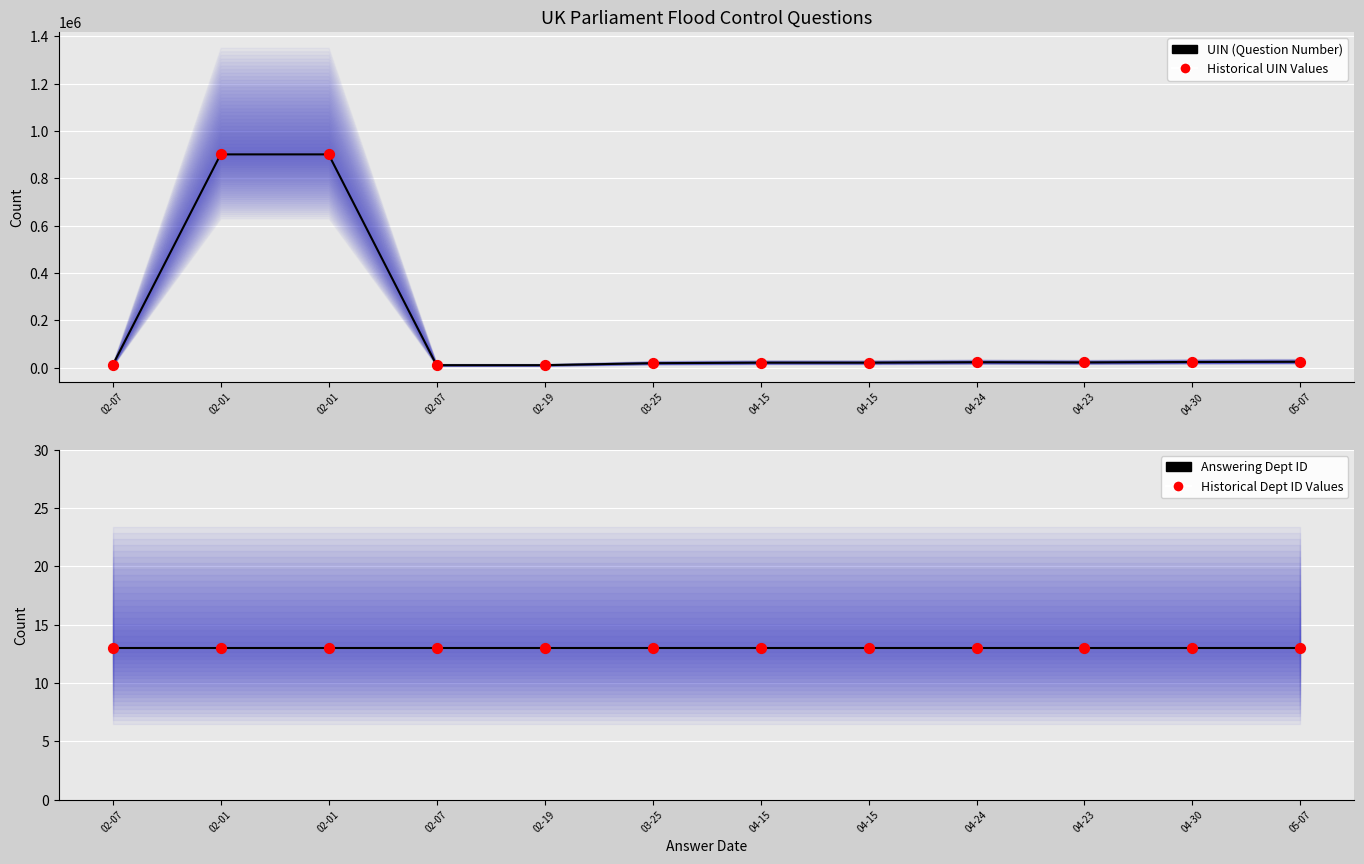

What are all the series names shown in the legend?

UIN (Question Number), Historical UIN Values, Answering Dept ID, Historical Dept ID Values